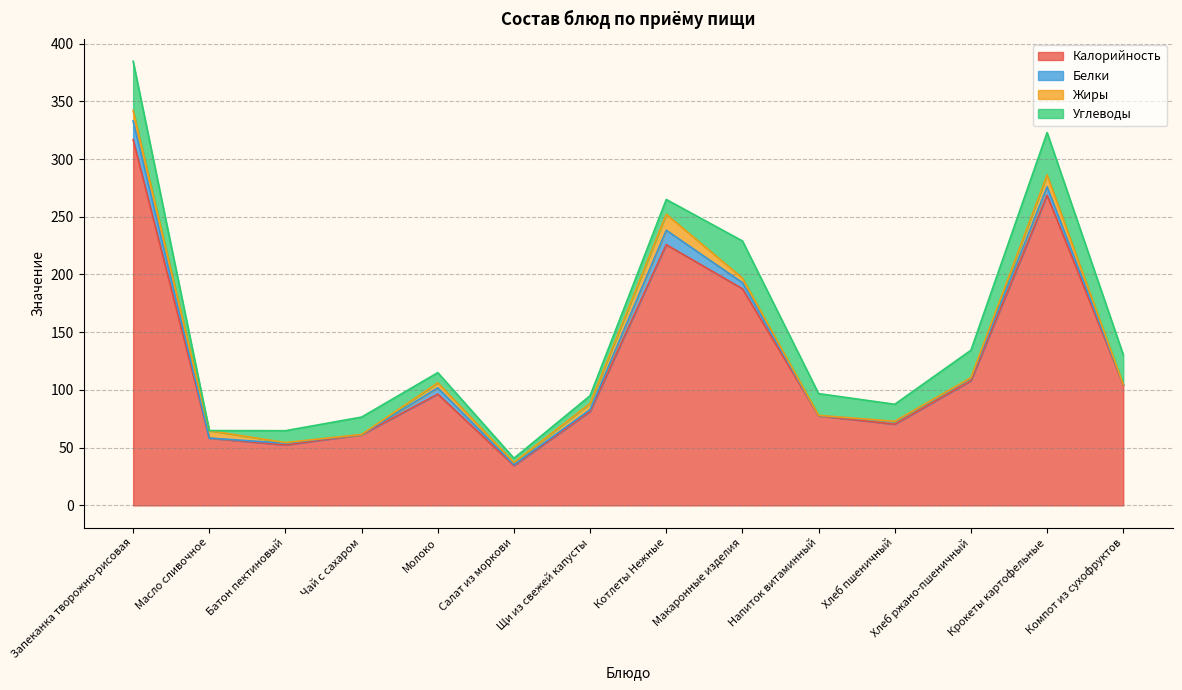

In Углеводы, how many points are higher than both neighbors (excluding endpoints)?

3